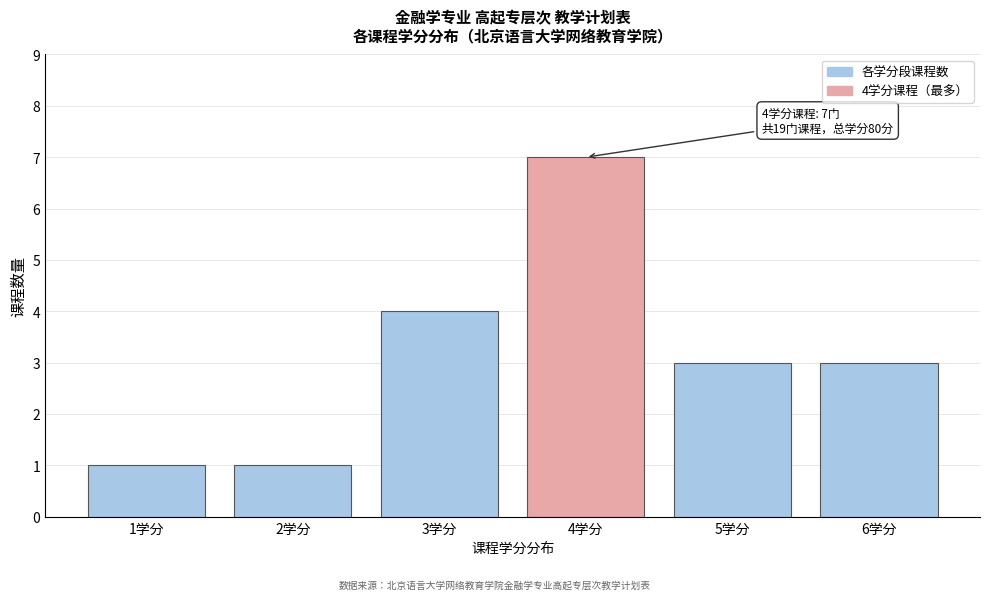

Reading right to left, what are all the values shown in this chart?

3	3	7	4	1	1